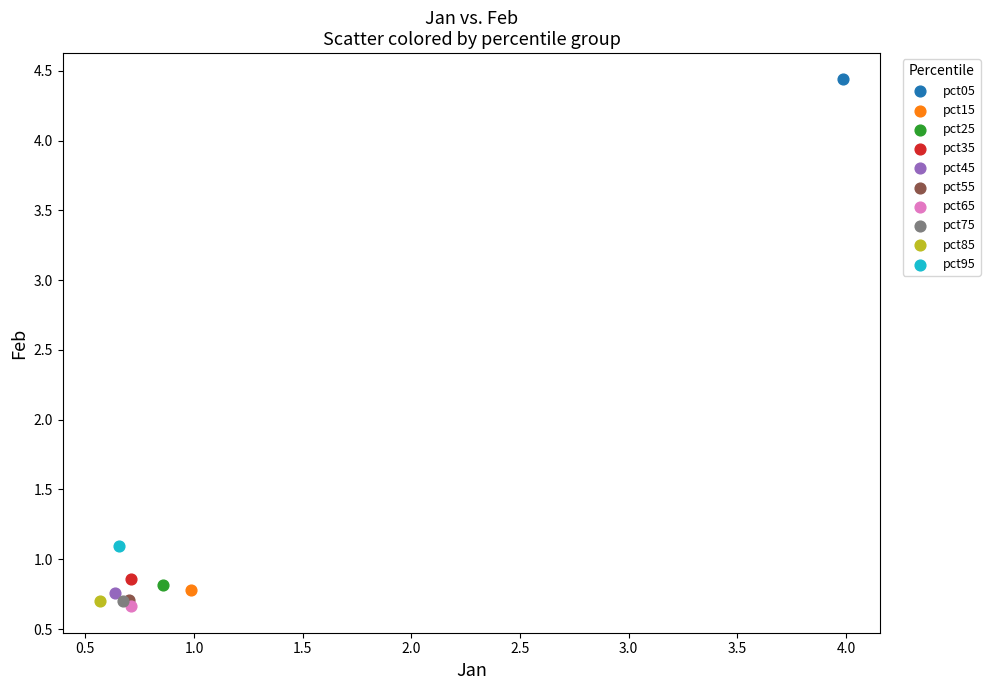

What are all the series names shown in the legend?

pct05, pct15, pct25, pct35, pct45, pct55, pct65, pct75, pct85, pct95